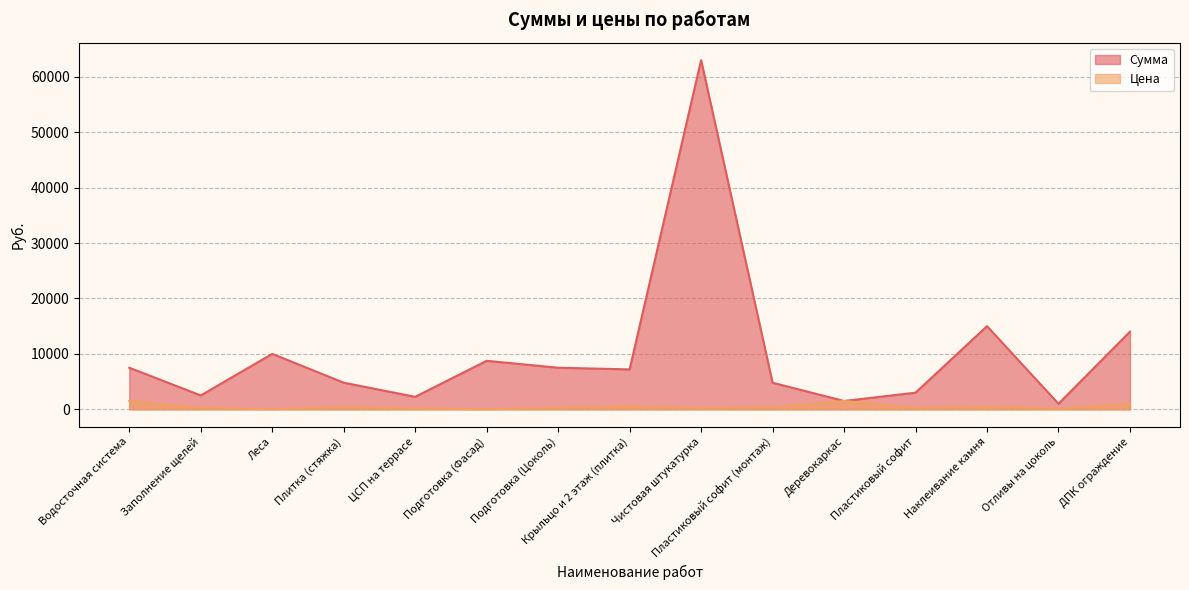

Where does the Сумма series first go above 7200?

Водосточная система